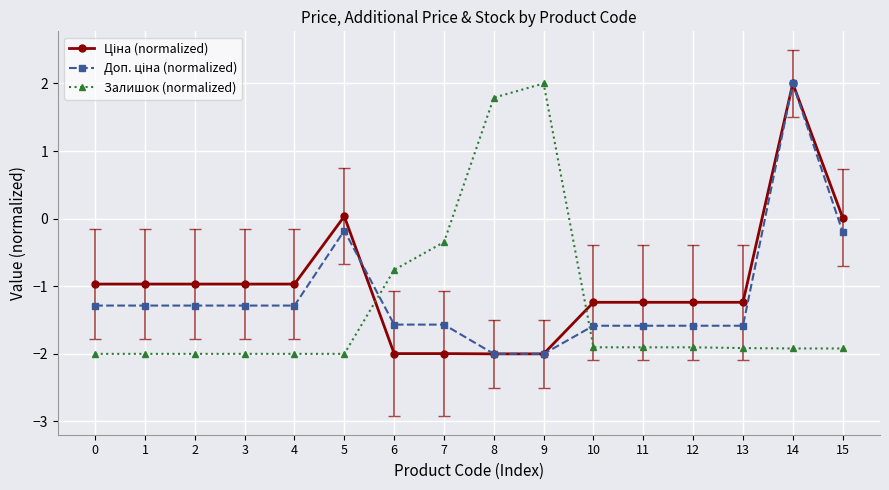

Count the number of categories in the chart.

16